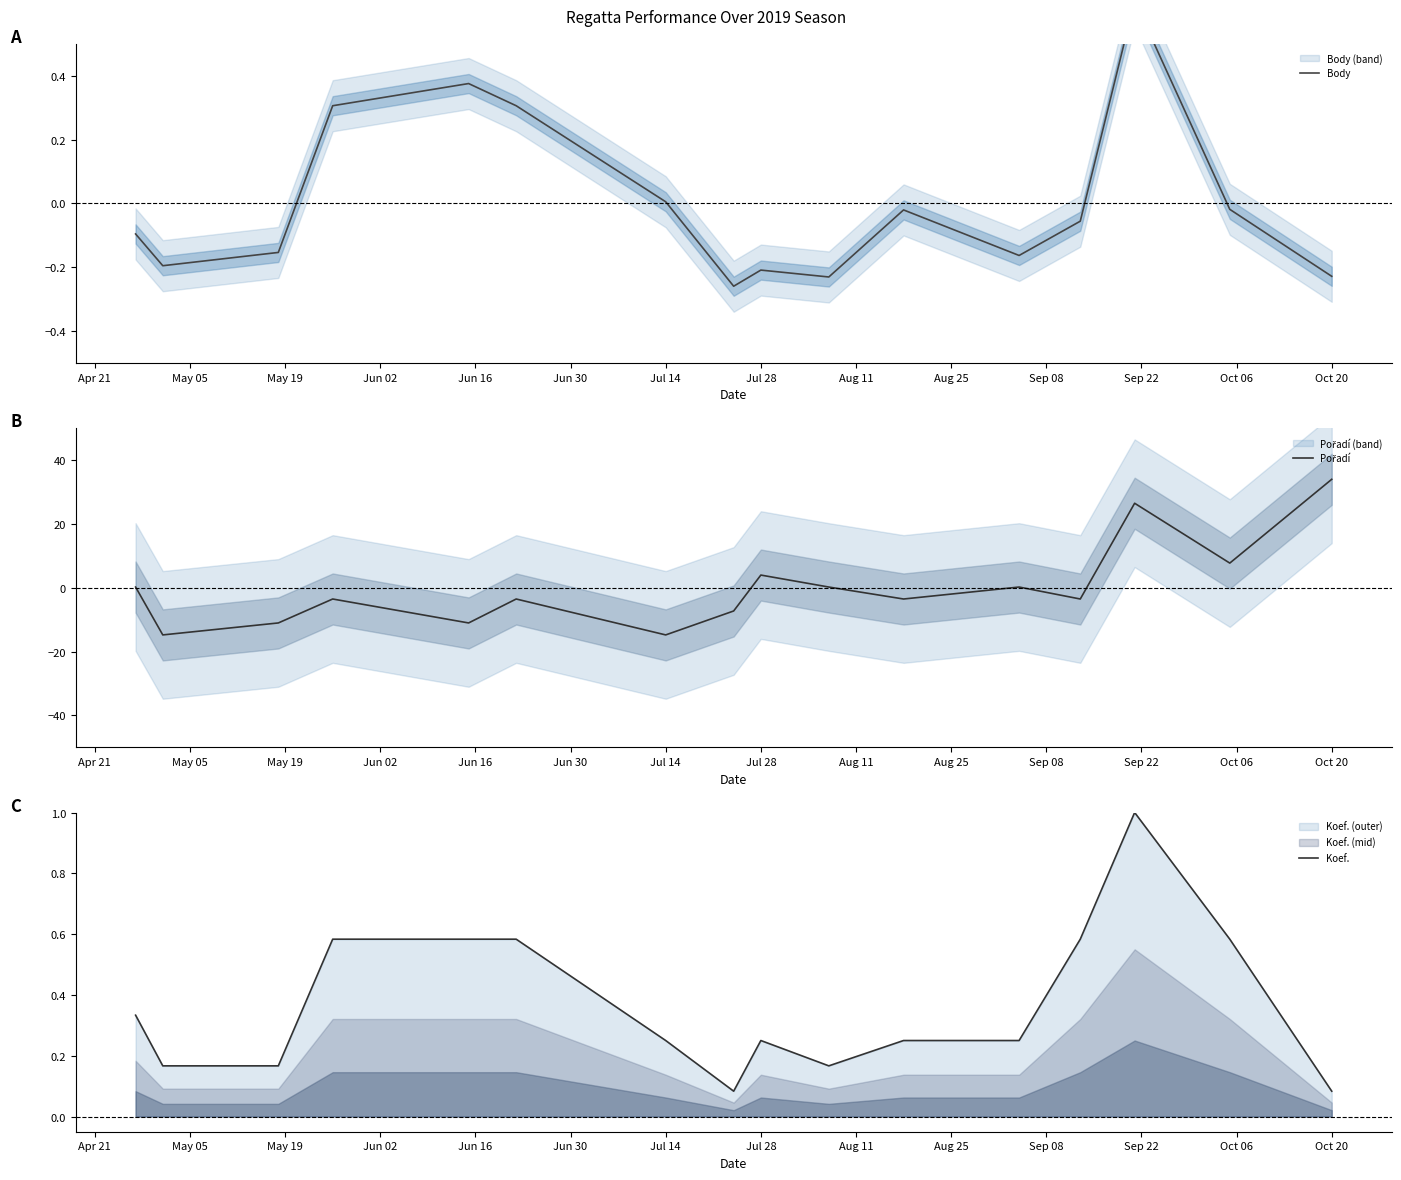

Is this an area chart (filled region under the line)?

No